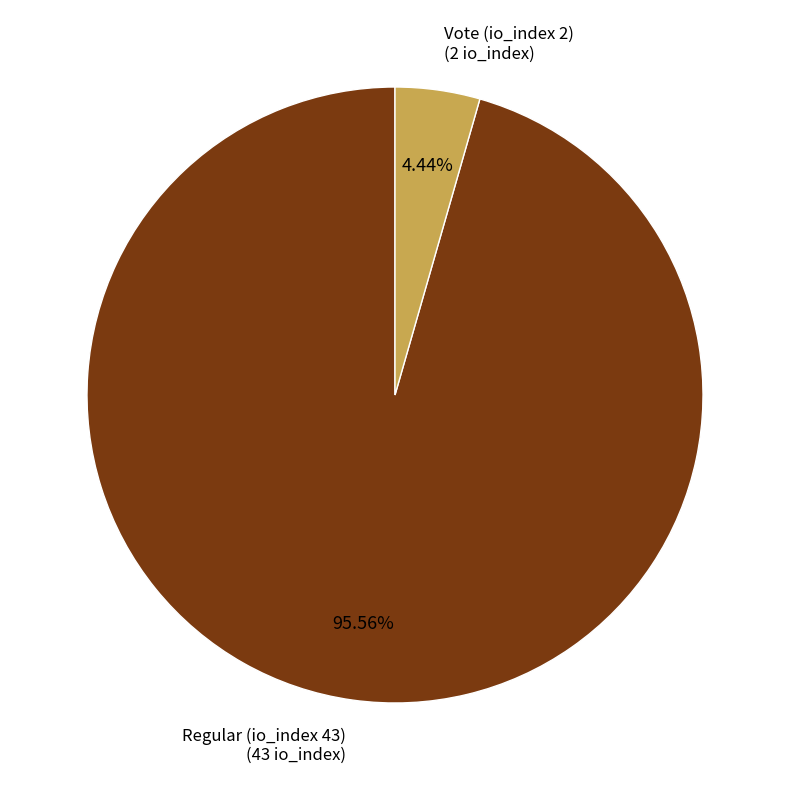

How many slices are in this pie chart?

2